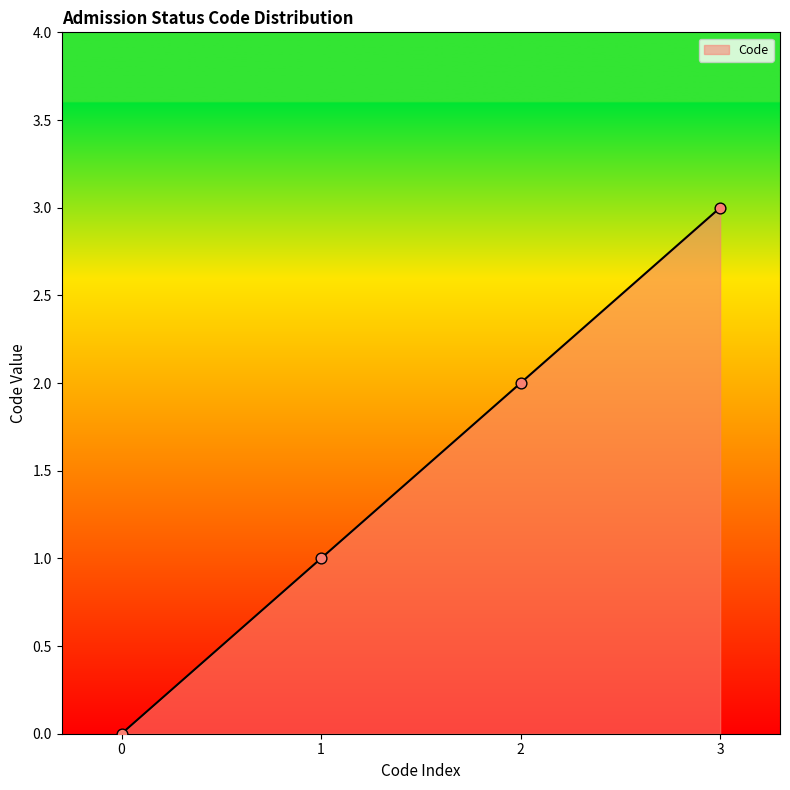

Which has a higher value, 1 or 2?

2